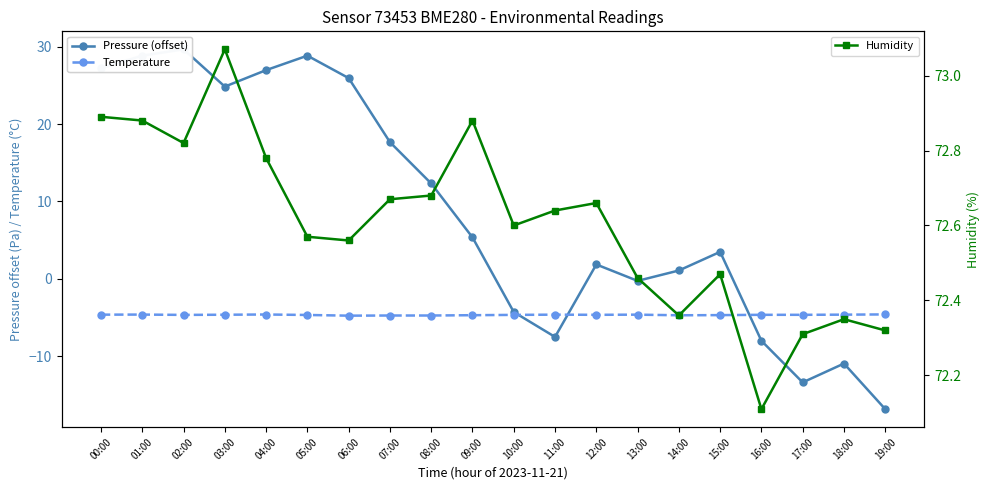

Between 14:00 and 15:00, which is larger?

15:00